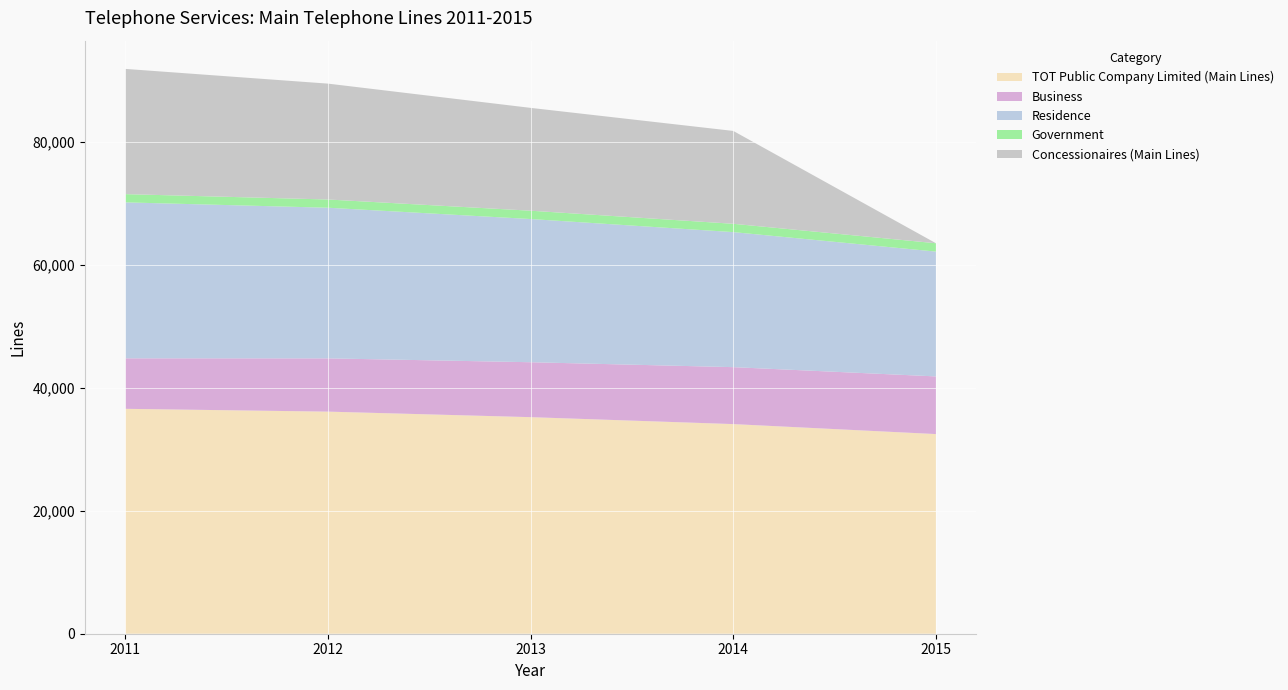

Reading right to left, transcribe all the data shown in this chart.

TOT Public Company Limited (Main Lines): 2015=32458	2014=34080	2013=35207	2012=36106	2011=36563
Business: 2015=9375	2014=9258	2013=8931	2012=8660	2011=8213
Residence: 2015=20291	2014=21953	2013=23278	2012=24487	2011=25348
Government: 2015=1357	2014=1353	2013=1355	2012=1340	2011=1341
Concessionaires (Main Lines): 2015=6	2014=15096	2013=16717	2012=18837	2011=20358